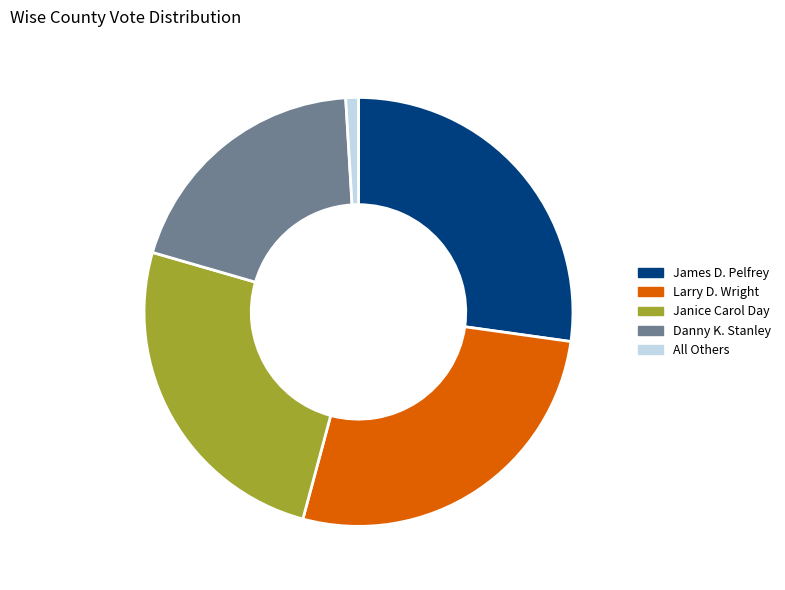

Is there any slice that represents more than half of the pie?

No